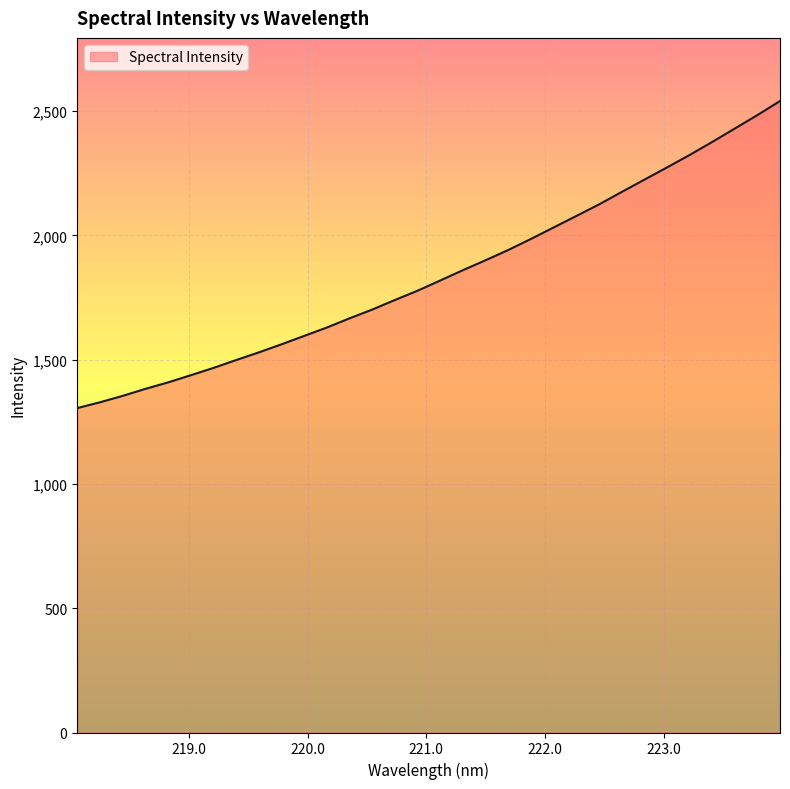

What is the minimum value shown in the chart?

1305.3